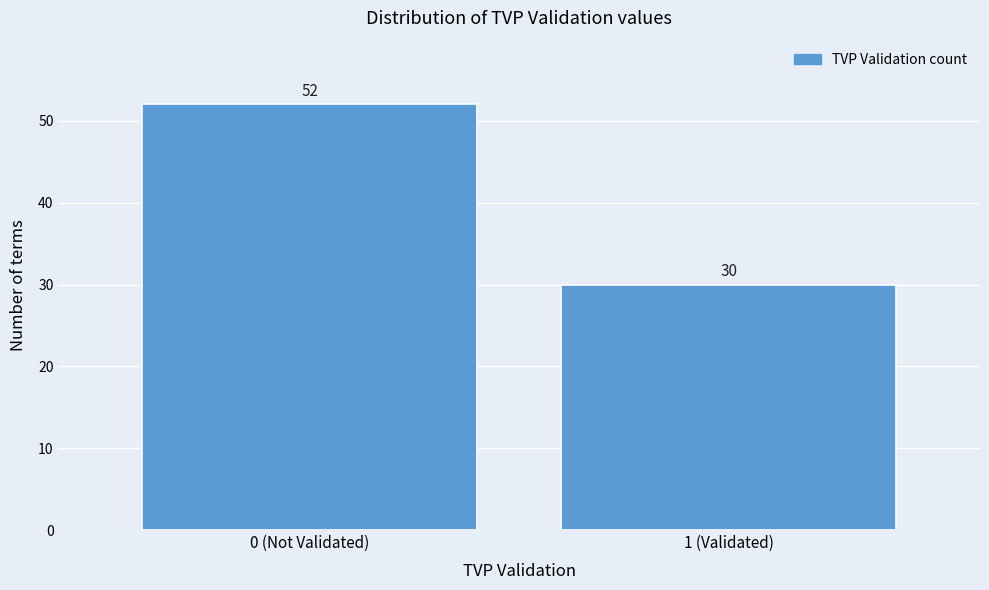

Reading left to right, what are all the values shown in this chart?

0 (Not Validated)=52	1 (Validated)=30